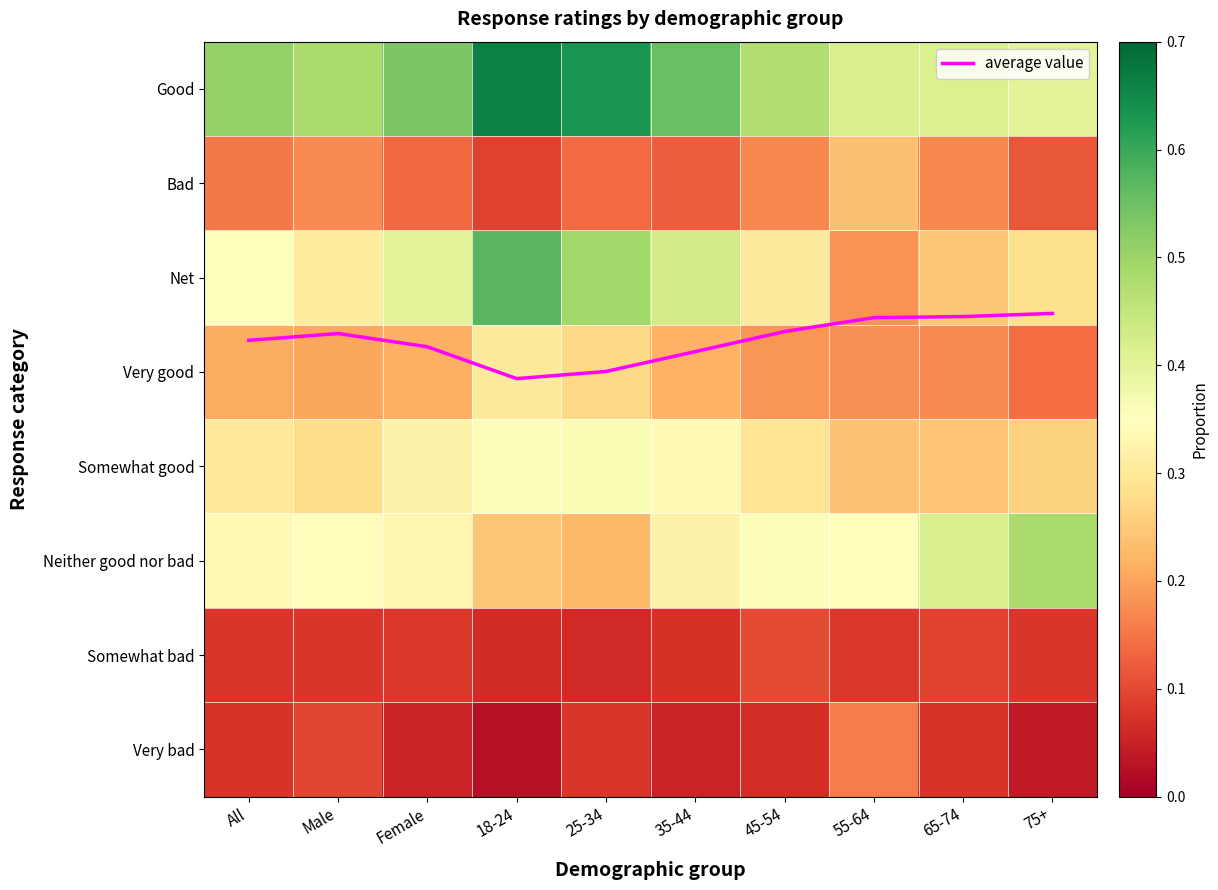

Is it true that Somewhat good equals 0.2 at 45-54?

False